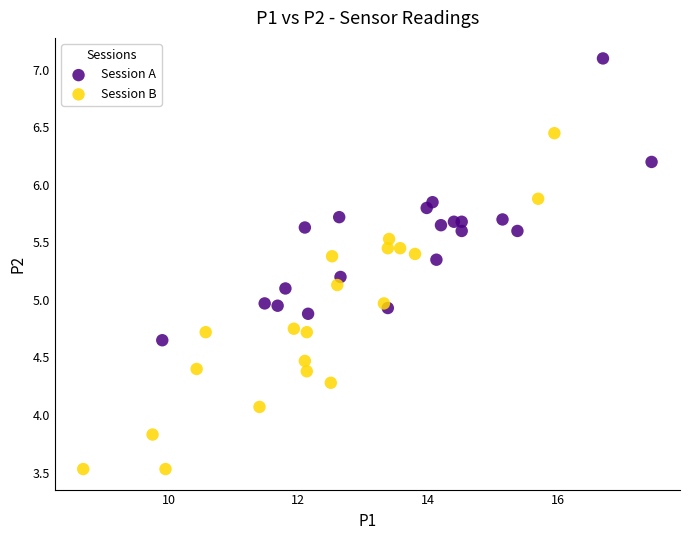

Which series has the largest Y range (max minus min)?

Session B